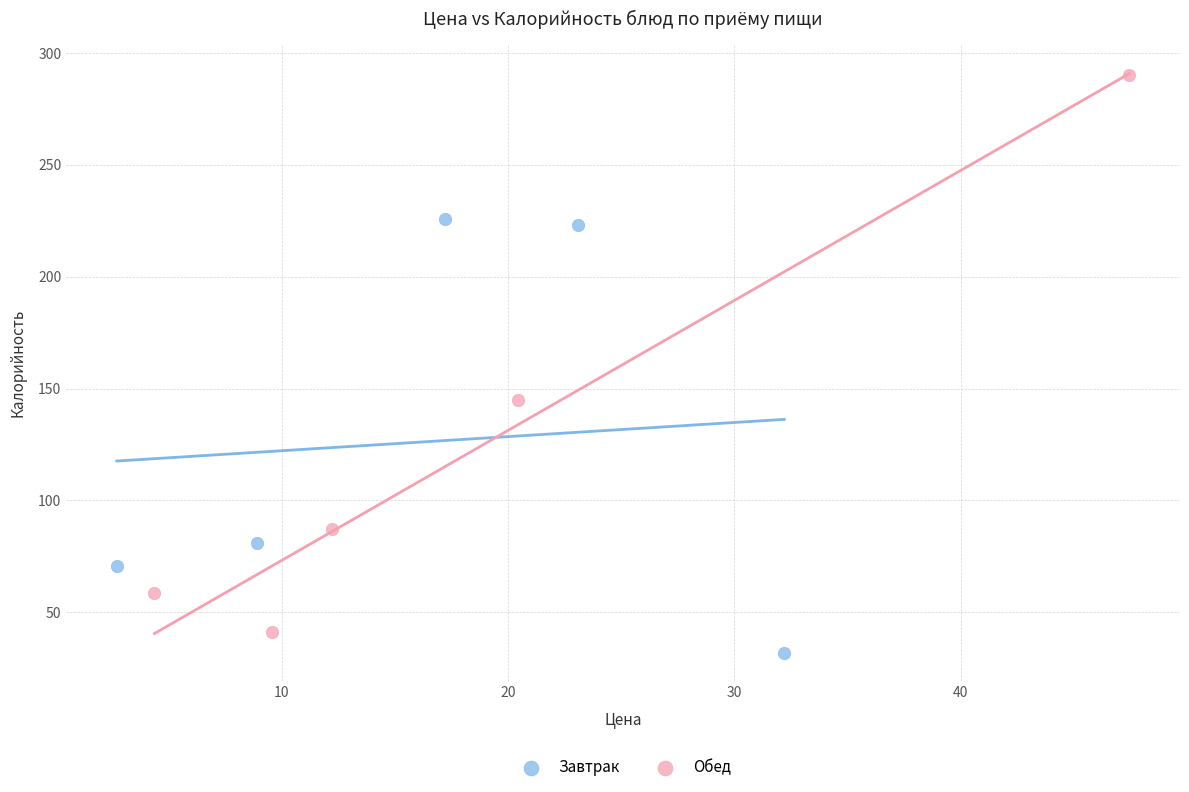

Which series reaches the maximum Y coordinate?

Обед